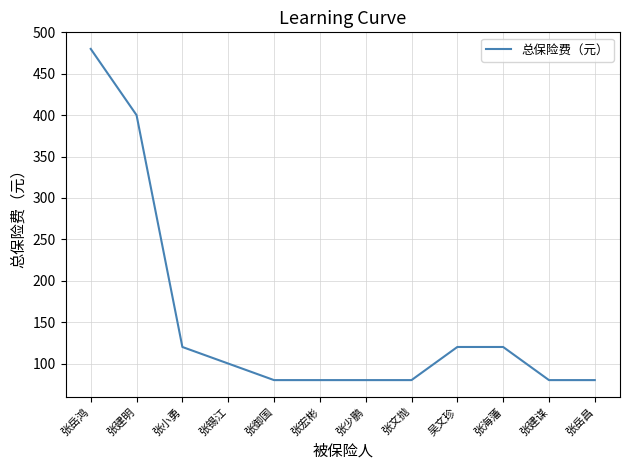

What is the difference between the maximum and second lowest values?

400